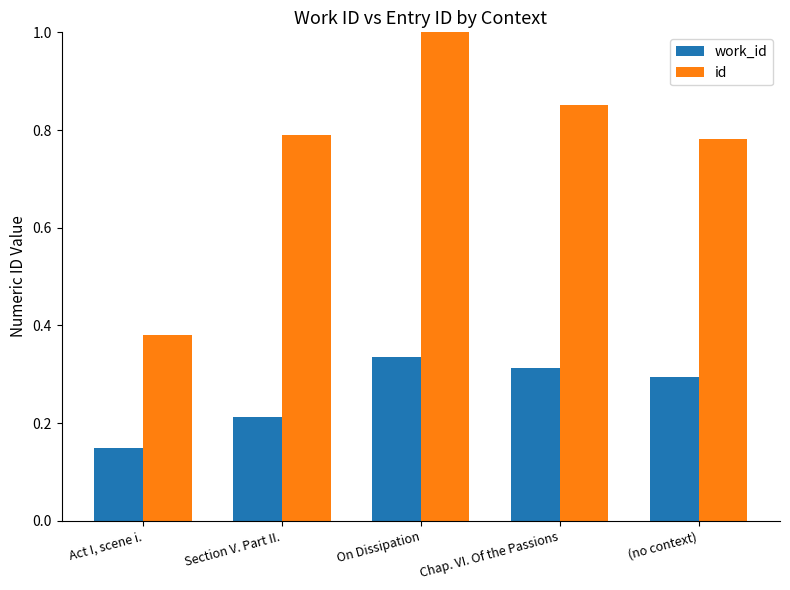

What is the sum of the id values at On Dissipation and Chap. VI. Of the Passions?

1.9